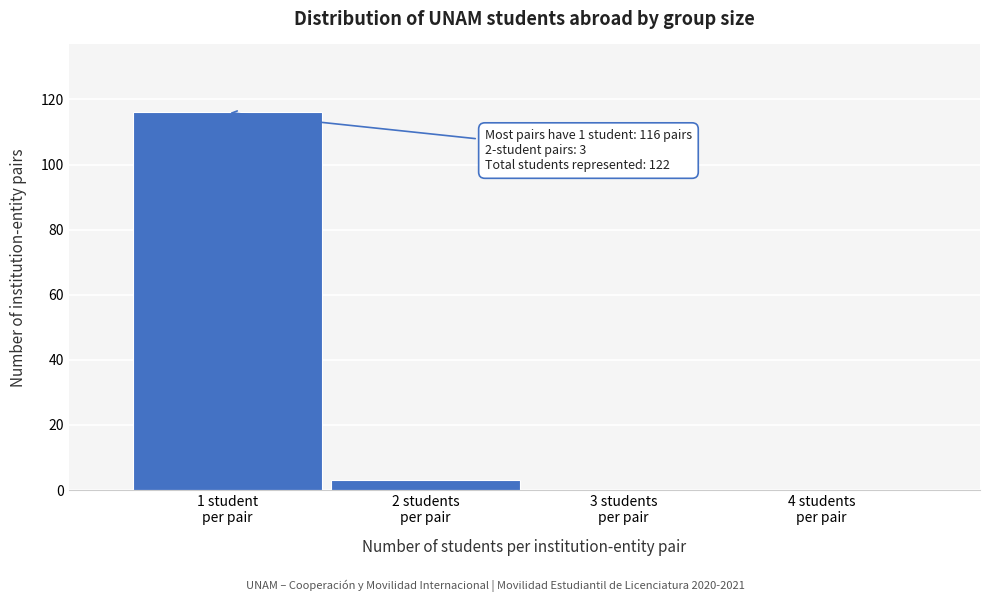

What is the maximum value shown in the chart?

116